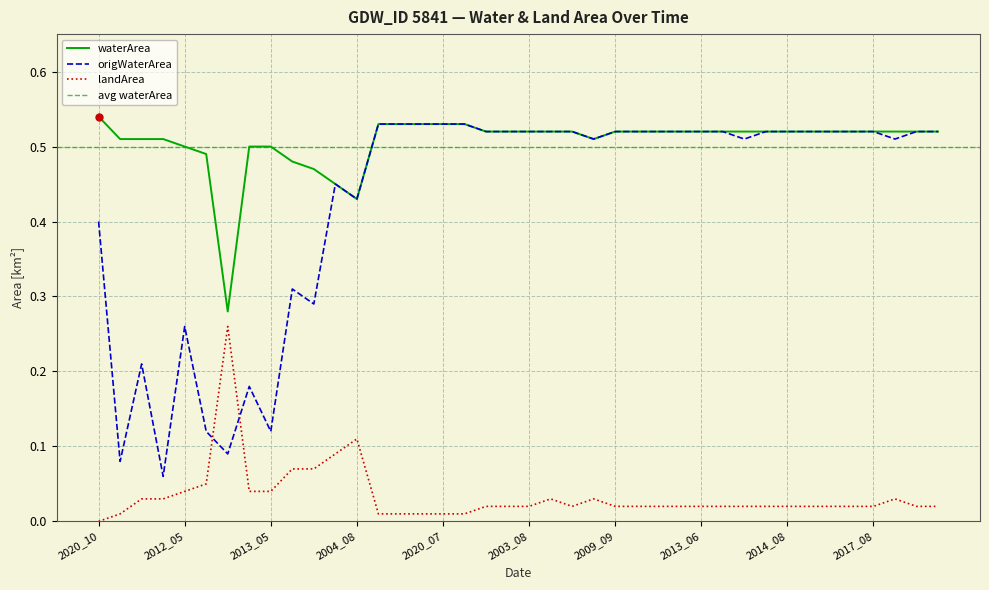

Which series has the largest total across all categories?

waterArea